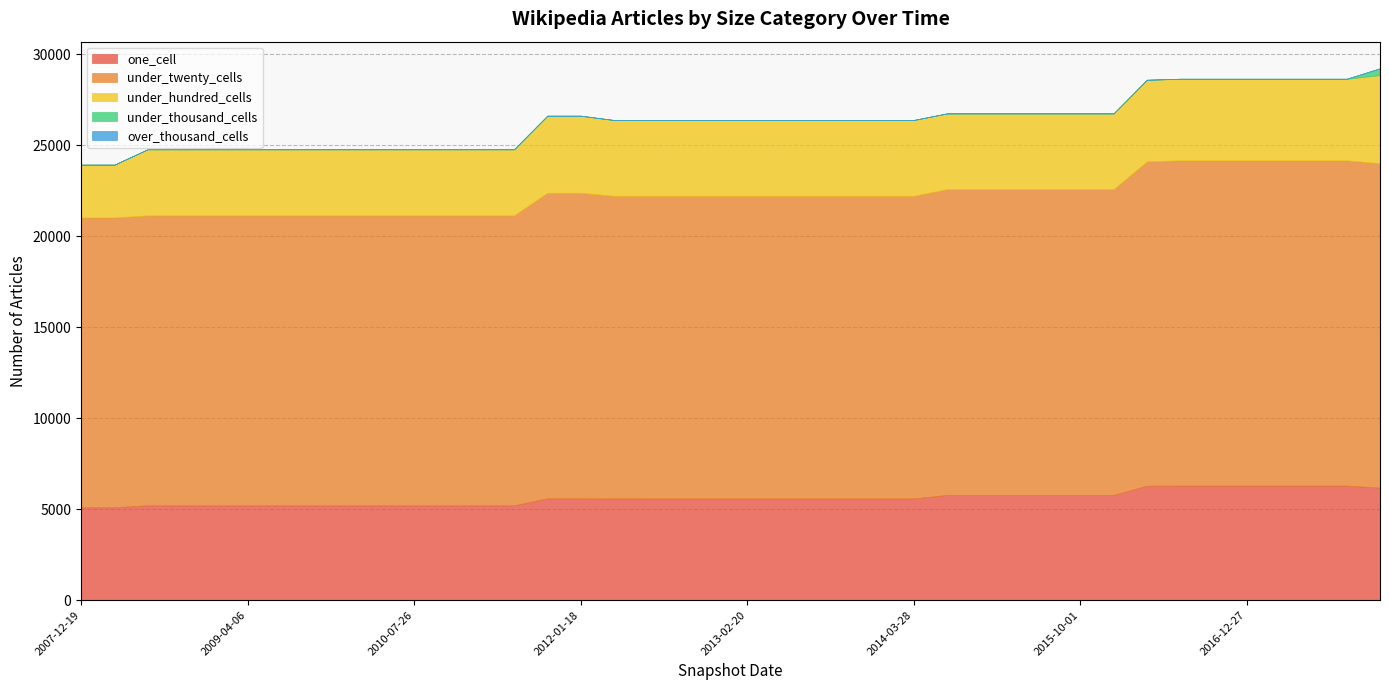

What is the maximum value shown in the chart?

17869